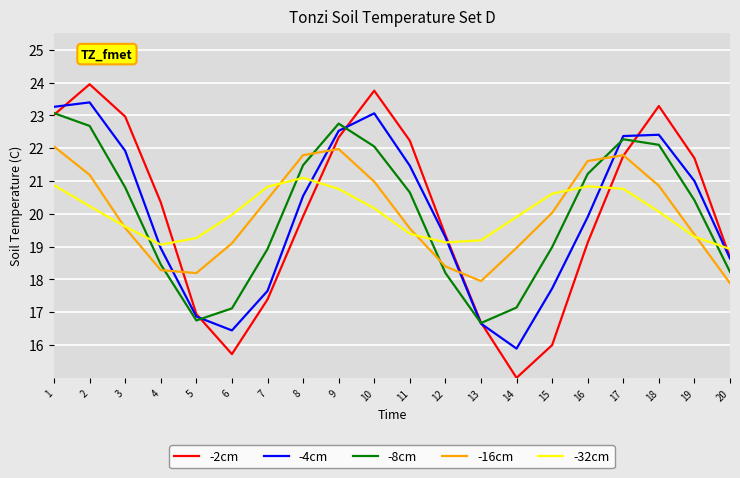

True or false: -2cm and -32cm intersect in this chart.

True